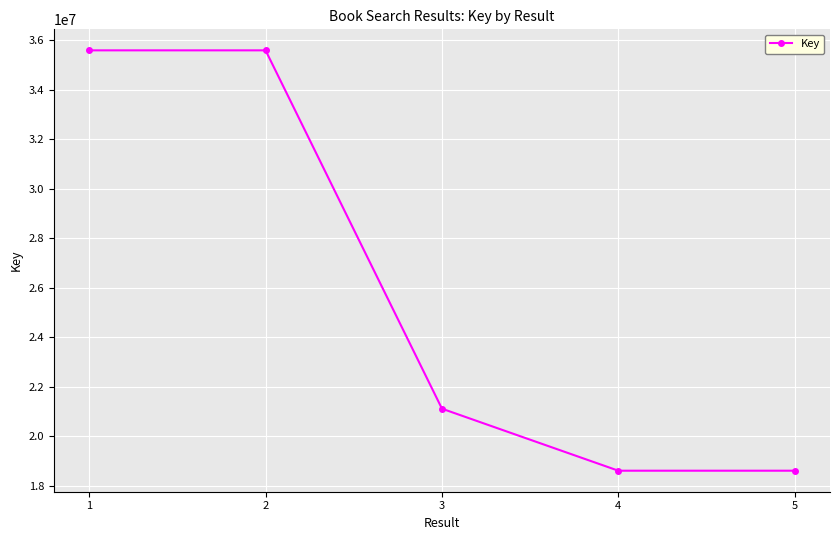

True or false: the data has more than 2 interior local peaks.

False